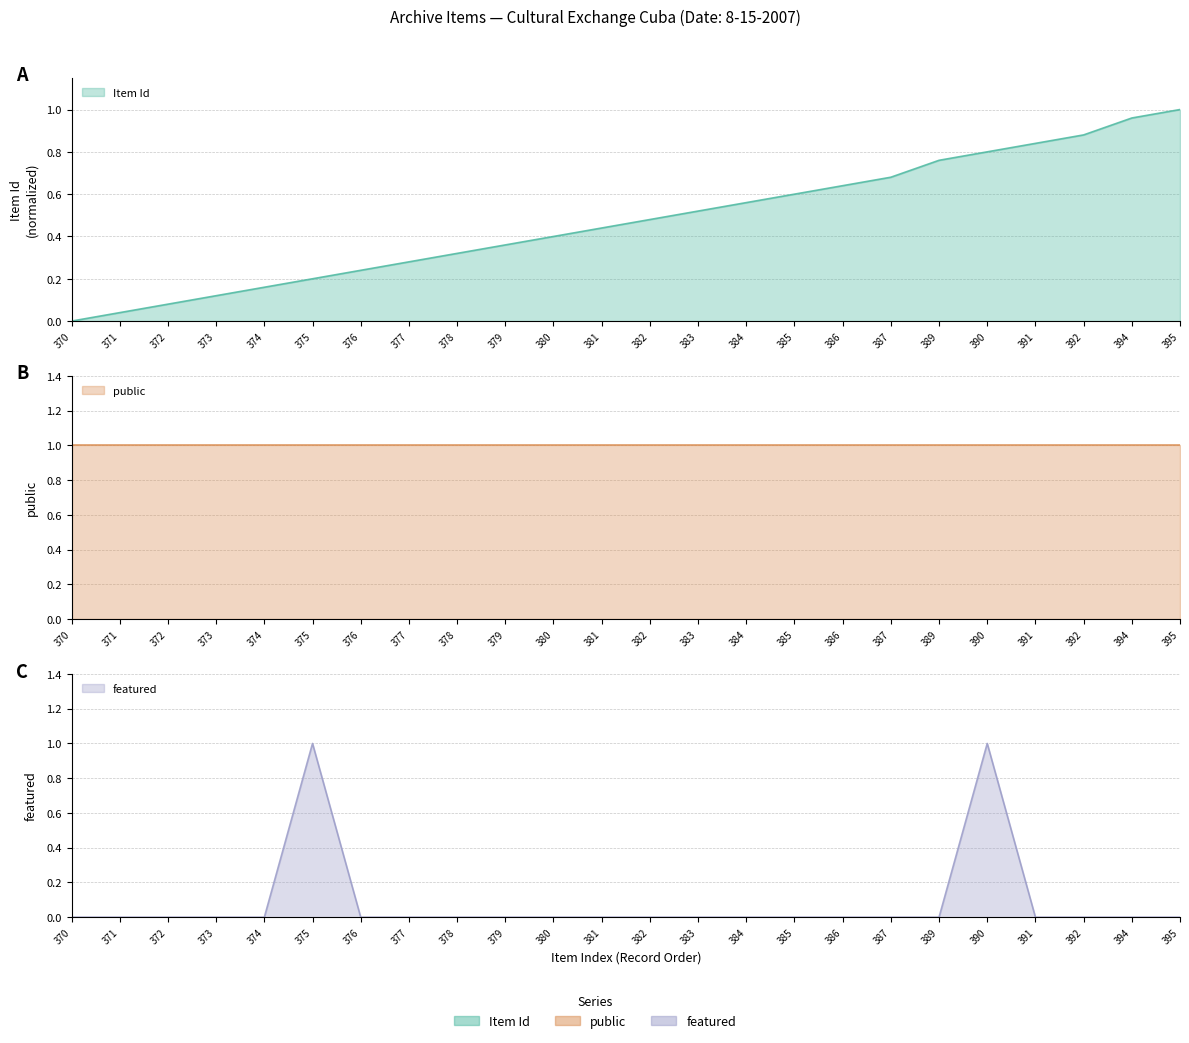

True or false: Item Id has a value of 1.0 at 387.

False